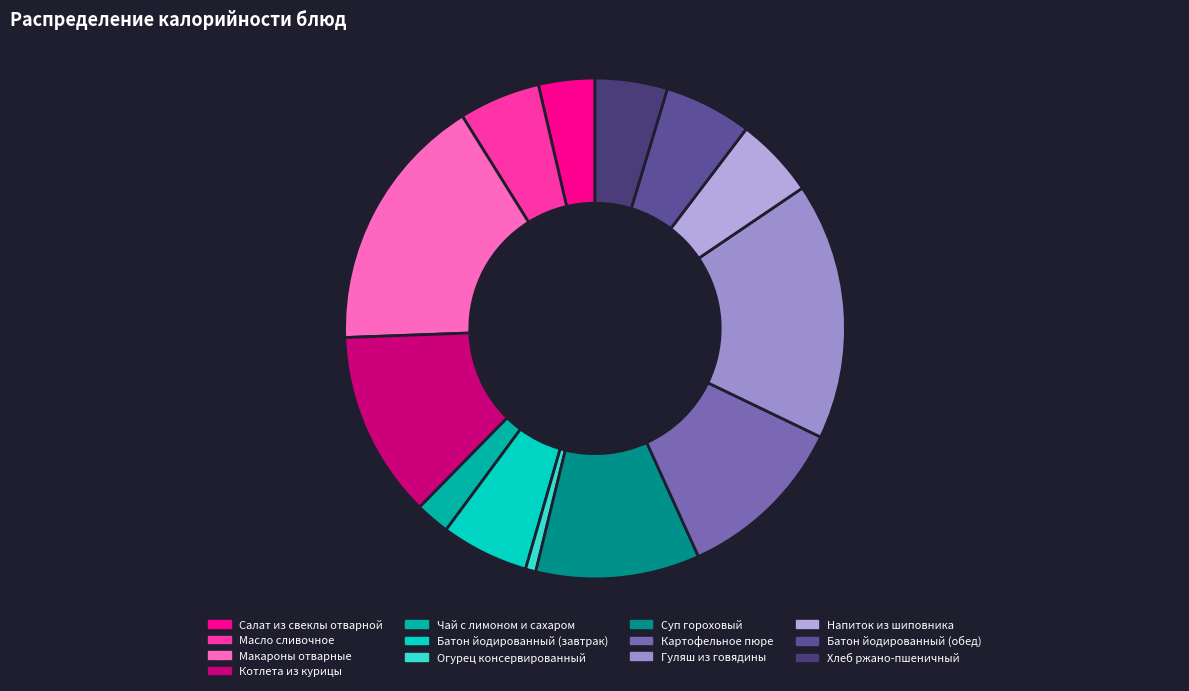

How many slices are in this pie chart?

13